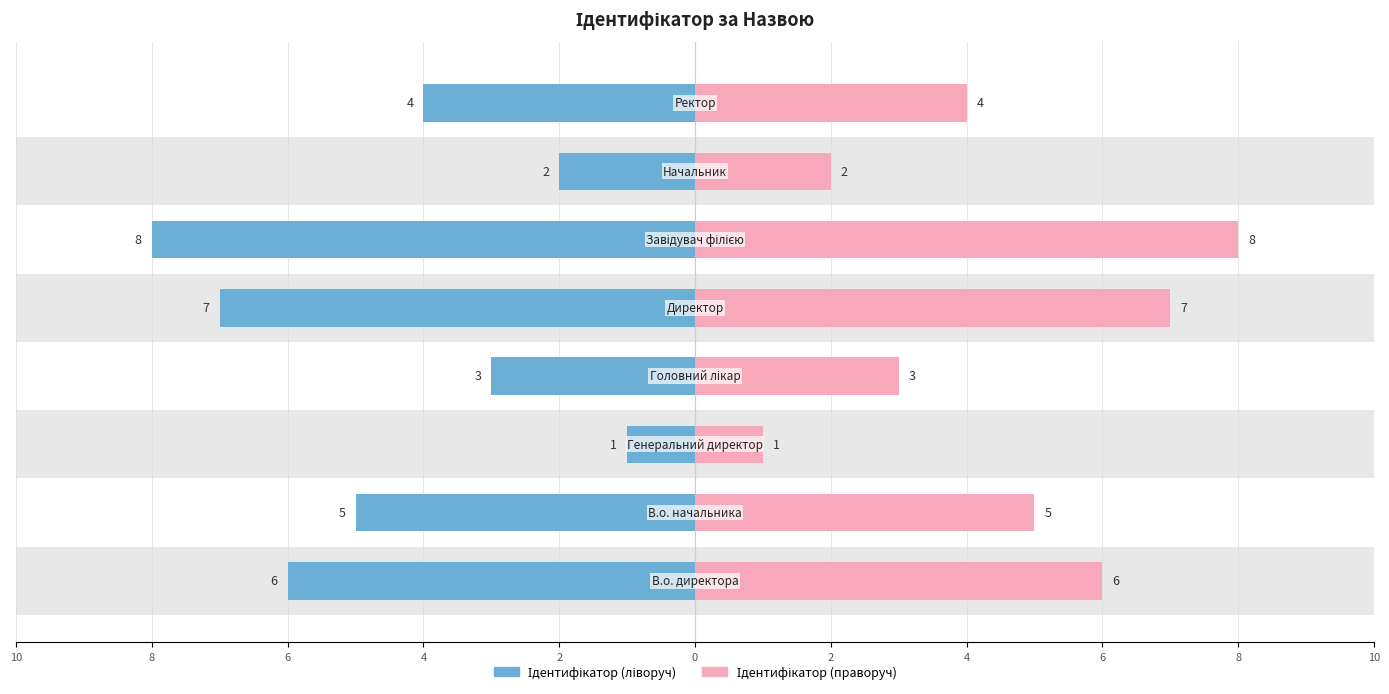

The Ідентифікатор (праворуч) series shows 6 at 4. True or false?

False